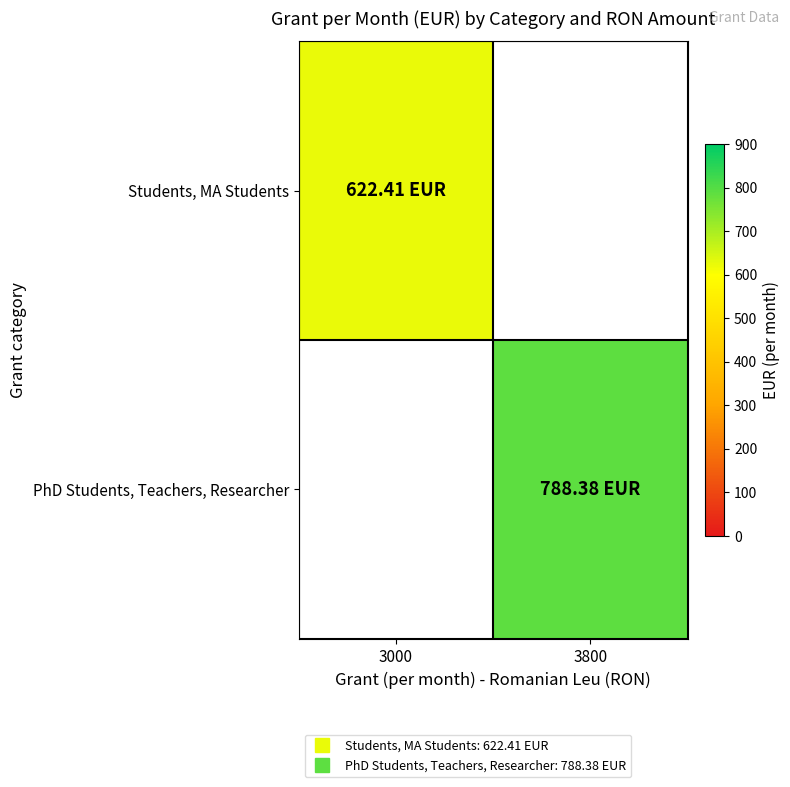

List the series in order of their overall mean, lowest first.

Students, MA Students, PhD Students, Teachers, Researcher